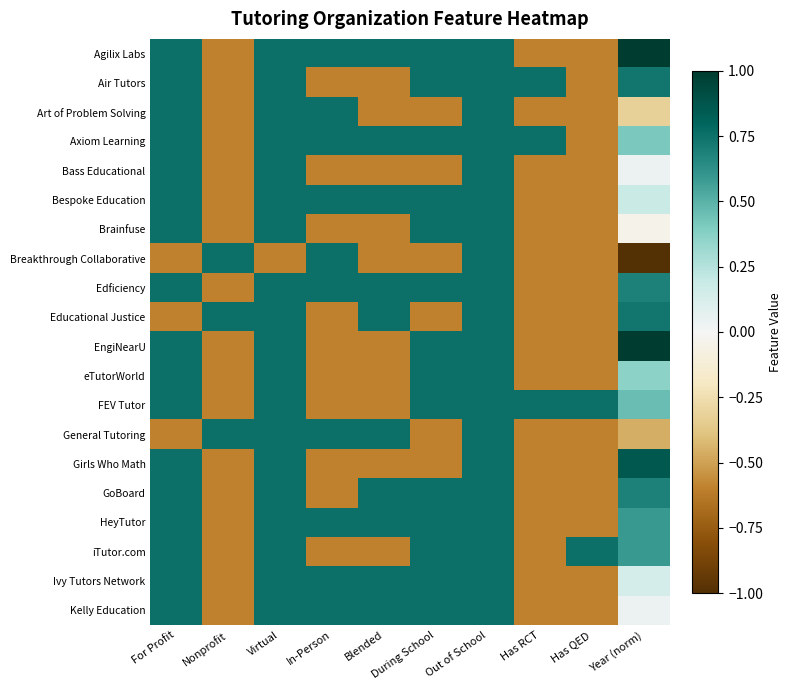

Which series has the largest range (max minus min)?

Breakthrough Collaborative